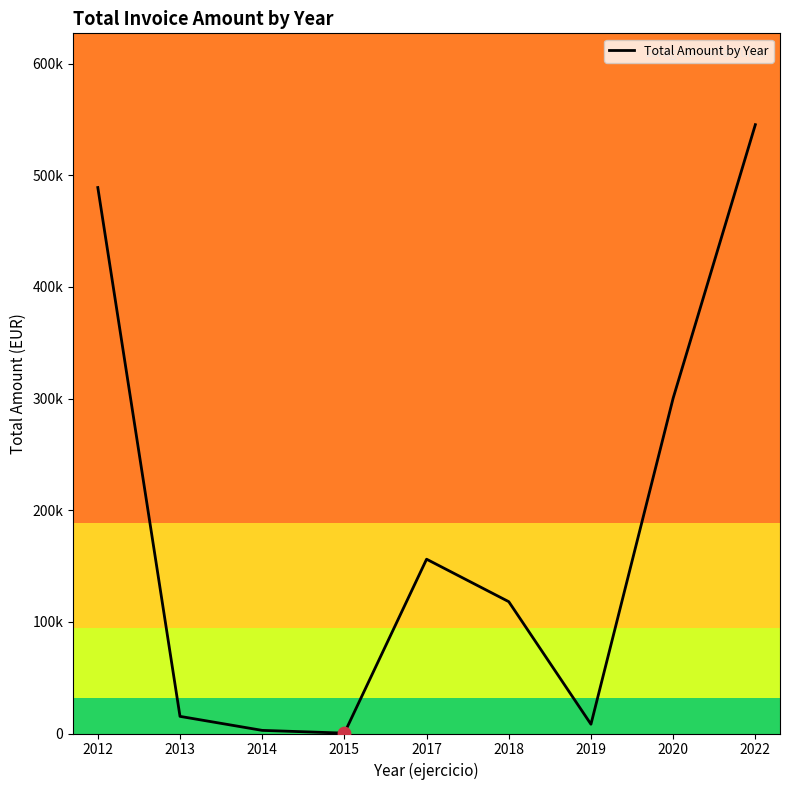

What is the ratio of the value at 2014 to the value at 2015?

8.5